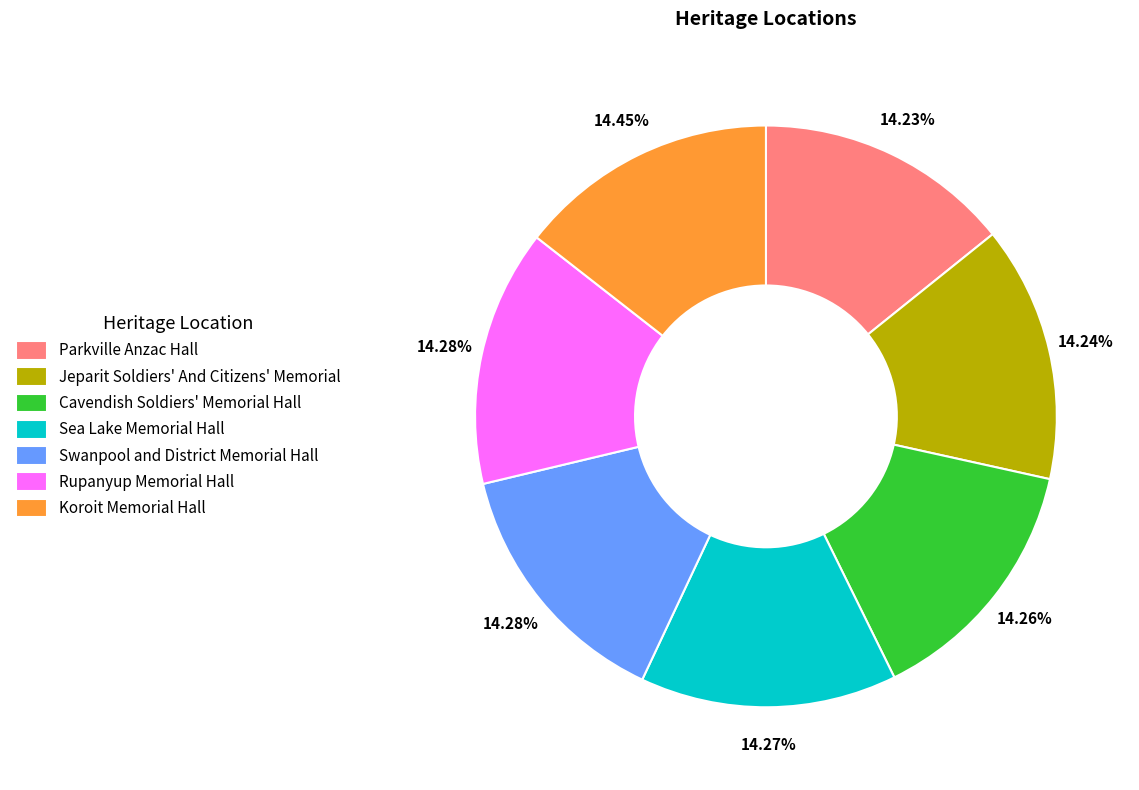

To the nearest percent, what is the combined percentage of Jeparit Soldiers' And Citizens' Memorial and Parkville Anzac Hall?

28%